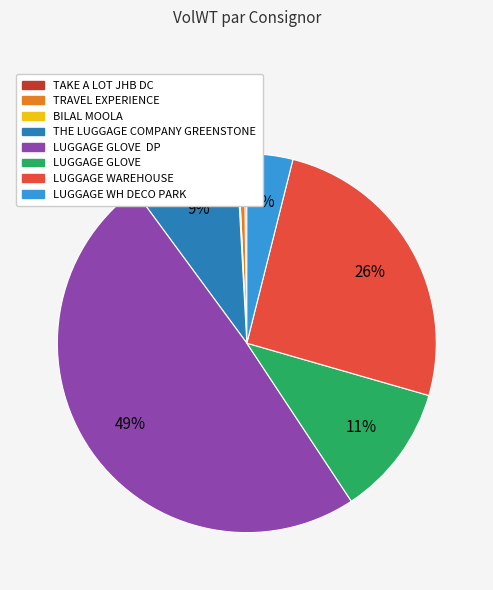

Does any single category account for the majority?

No